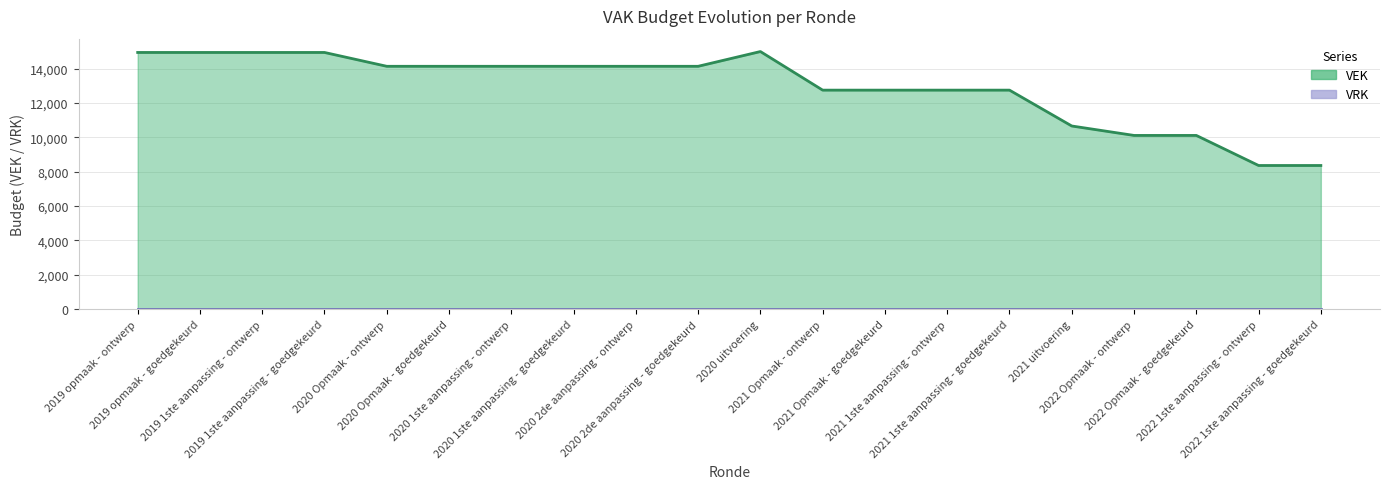

Reading right to left, list all the values displayed in this chart.

8360	8360	10109	10109	10658	12744	12744	12744	12744	14989	14131	14131	14131	14131	14131	14131	14936	14936	14936	14936